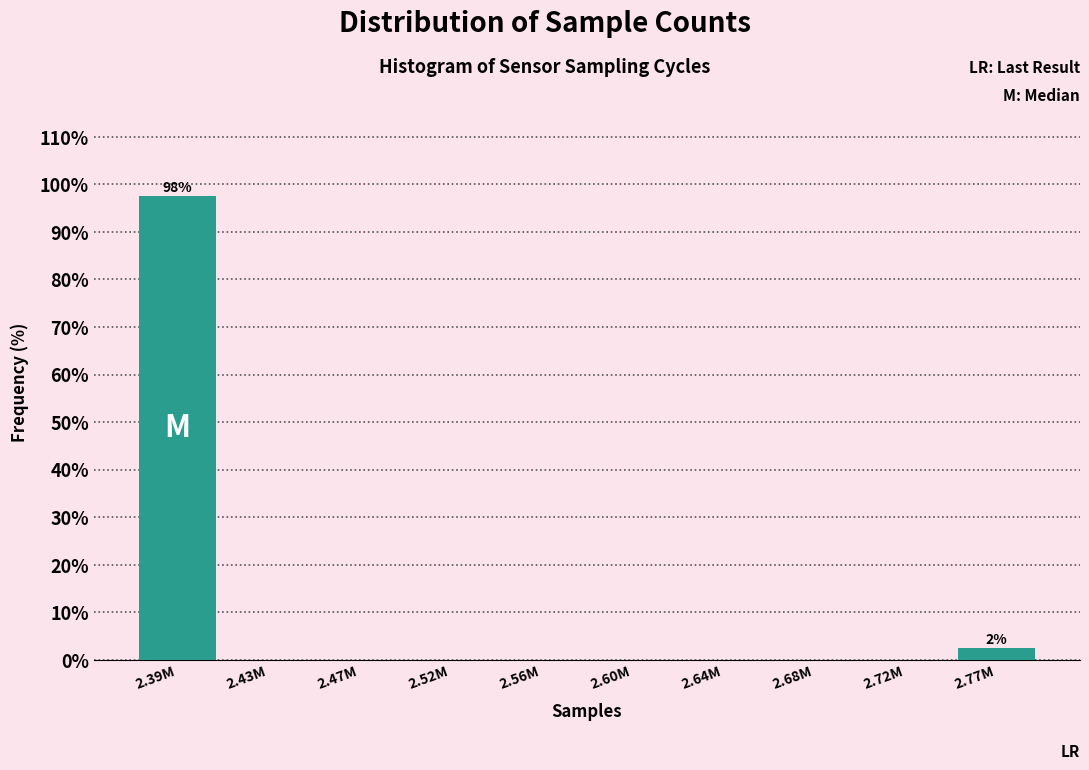

Reading left to right, extract all data points from this chart.

2.39M=97.5	2.43M=0.0	2.47M=0.0	2.52M=0.0	2.56M=0.0	2.60M=0.0	2.64M=0.0	2.68M=0.0	2.72M=0.0	2.77M=2.5